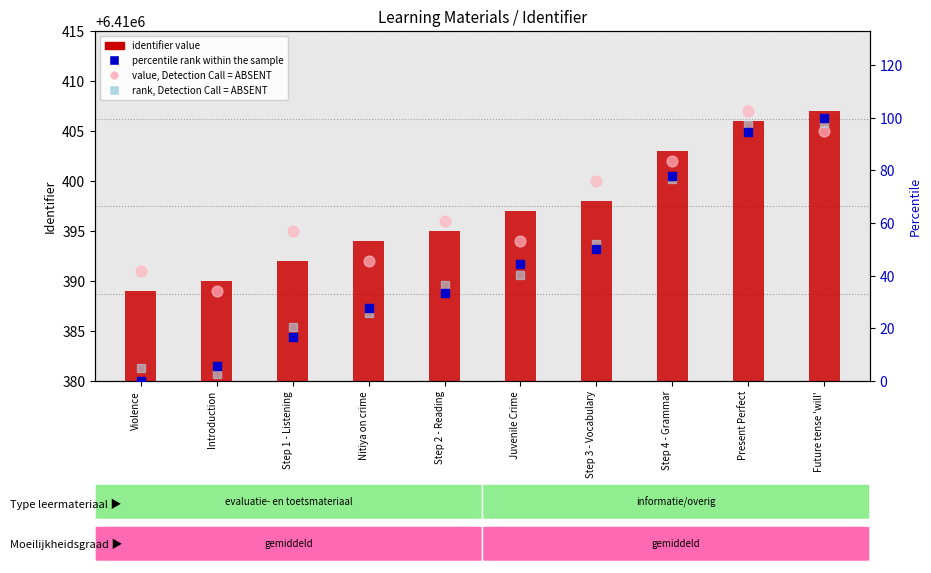

At how many categories does at least one series exceed 4474440?

10